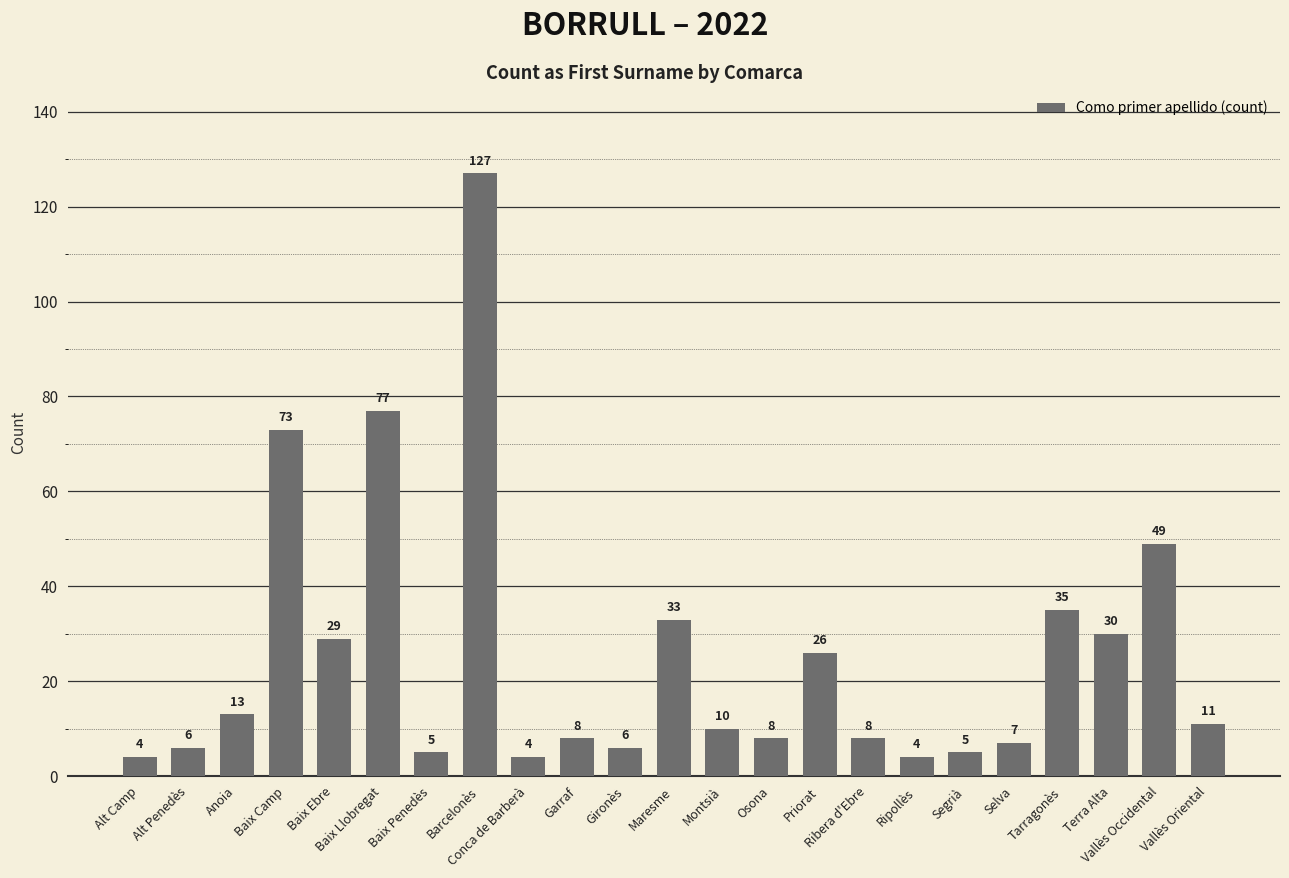

The chart shows a value of 6 at Alt Penedès. True or false?

True